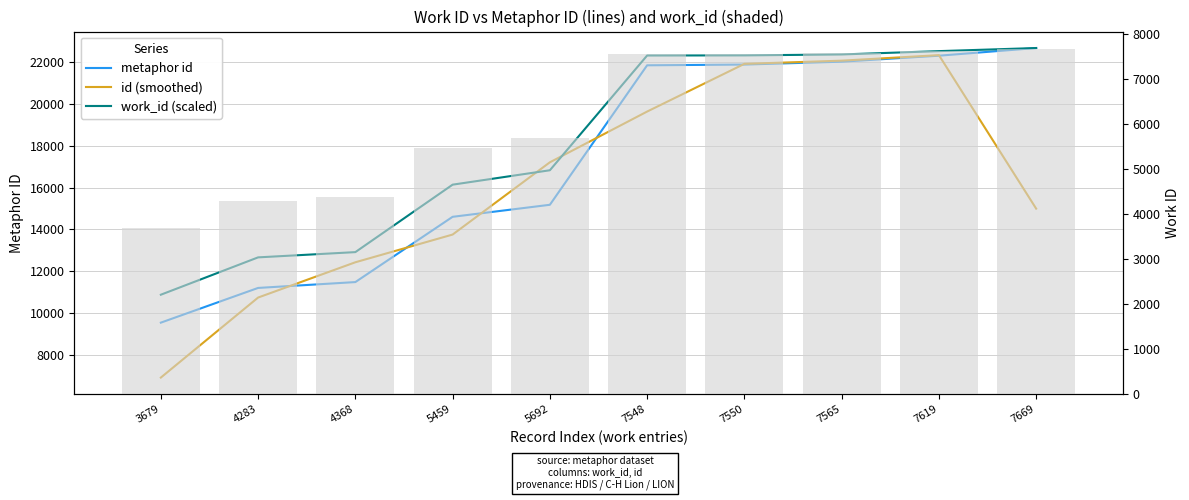

Reading left to right, list all the values displayed in this chart.

metaphor id: 3679=9541.0	4283=11201.0	4368=11481.0	5459=14602.0	5692=15177.0	7548=21847.0	7550=21882.0	7565=22020.0	7619=22306.0	7669=22673.0
id (smoothed): 3679=6914.0	4283=10741.0	4368=12428.0	5459=13753.3	5692=17208.7	7548=19635.3	7550=21916.3	7565=22069.3	7619=22333.0	7669=14993.0
work_id (scaled): 3679=10876.8	4283=12662.5	4368=12913.8	5459=16139.2	5692=16828.1	7548=22315.3	7550=22321.2	7565=22365.5	7619=22525.2	7669=22673.0